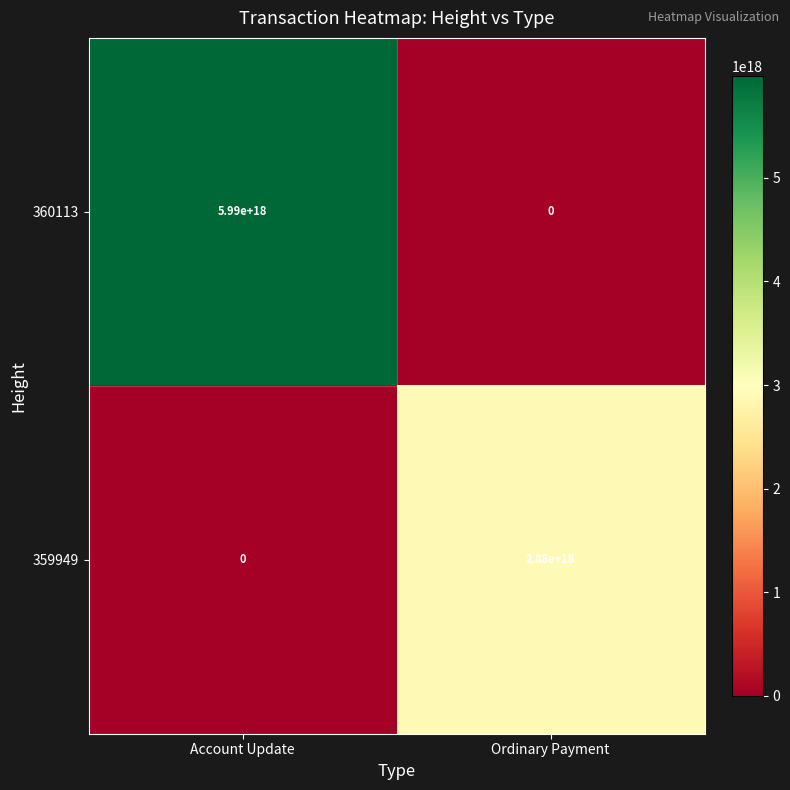

Which series has the widest spread of values?

360113